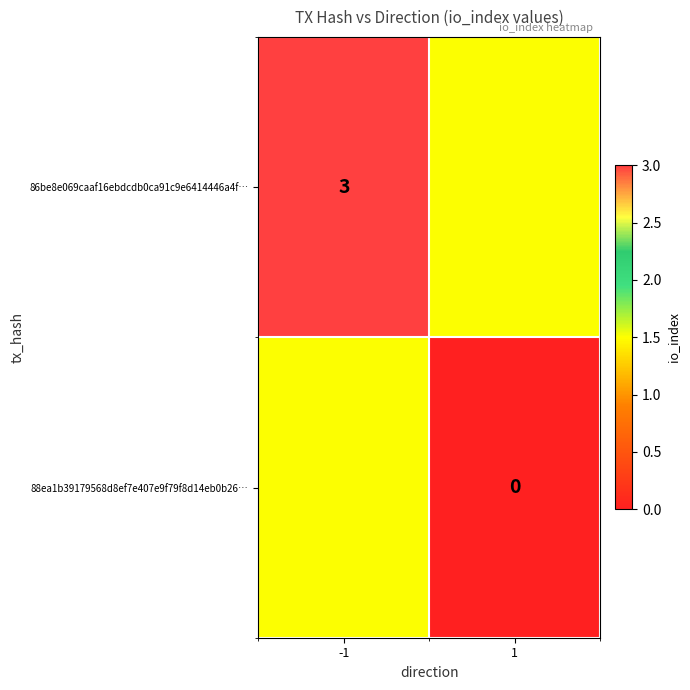

At which category is the sum across all series the highest?

-1